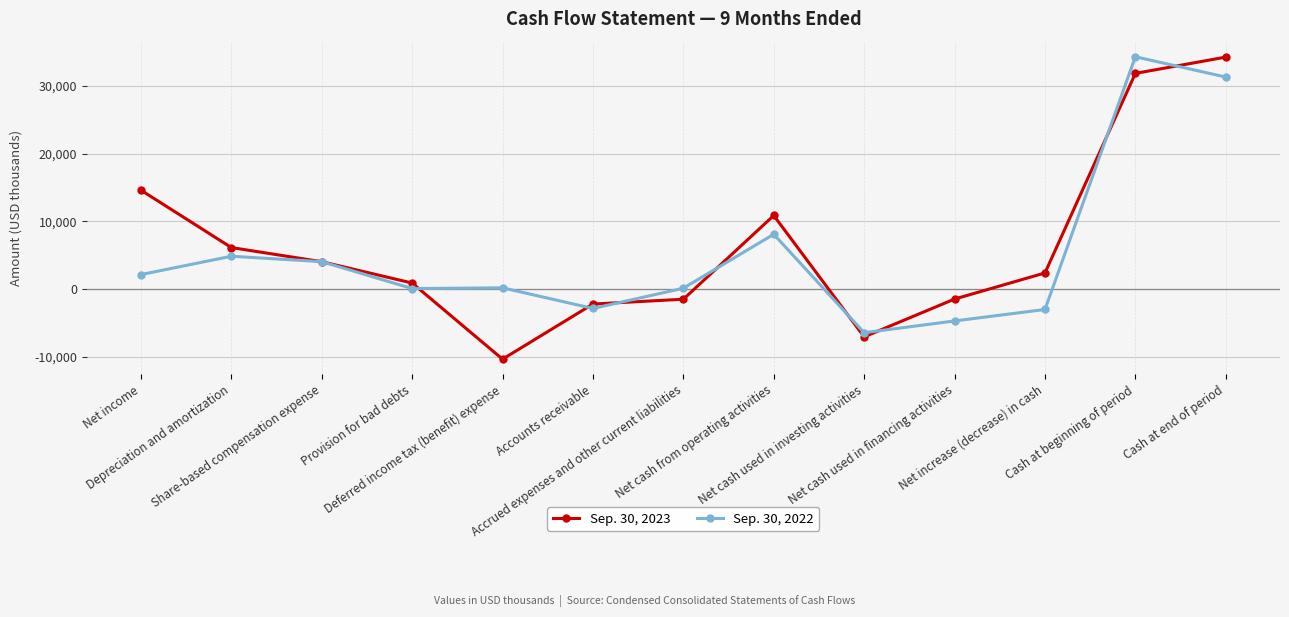

What is the sum of all Sep. 30, 2022 values?

68266